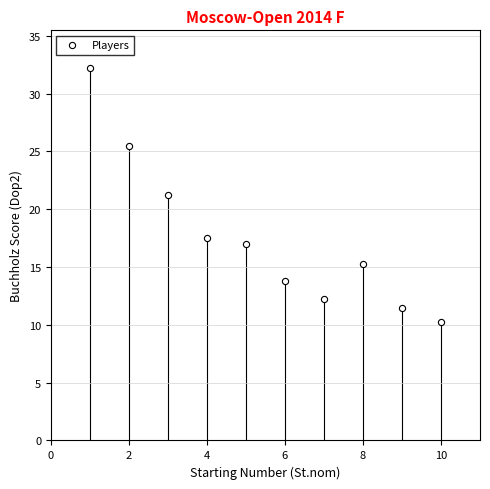

What is the range of Y values (max minus min)?

22.0